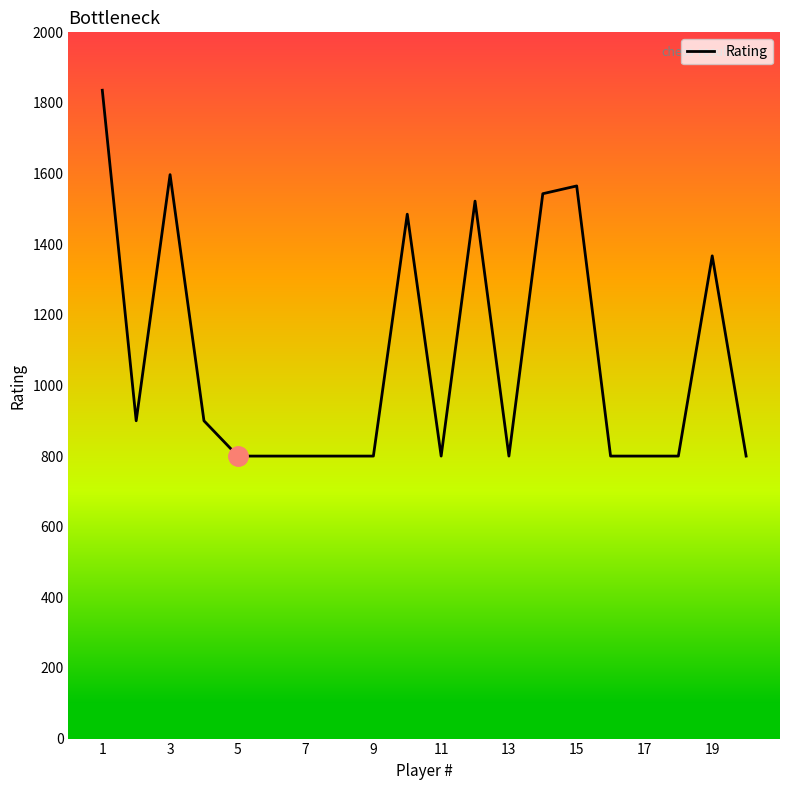

What is the greatest value displayed?

1836